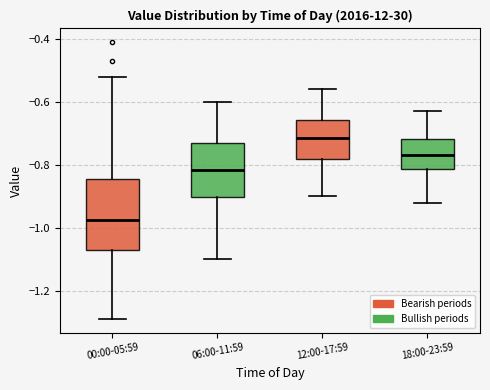

Which box's median line is the lowest?

00:00-05:59